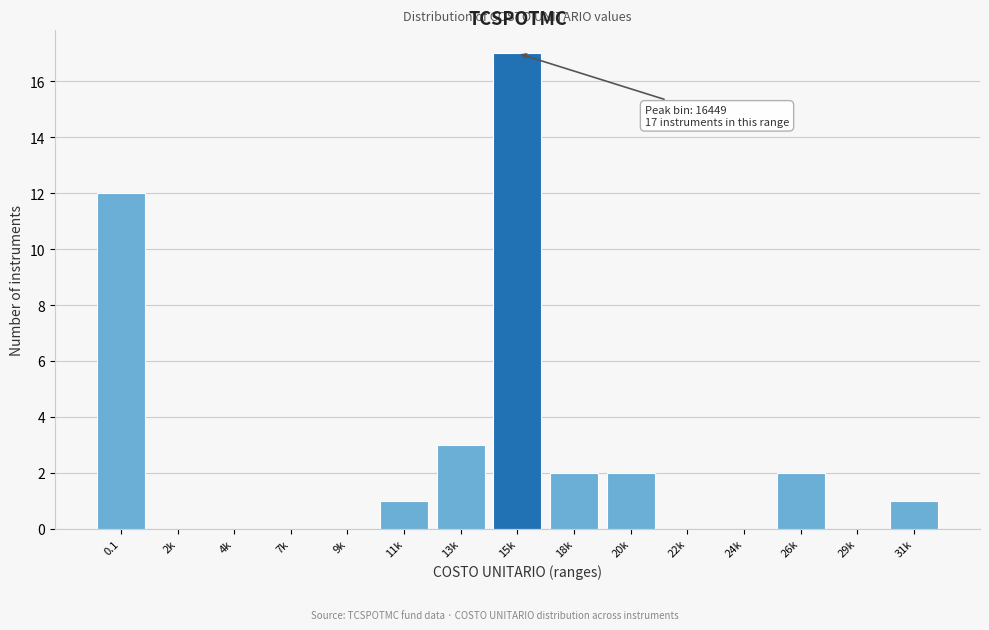

Reading left to right, list all the values displayed in this chart.

0.1=12	2k=0	4k=0	7k=0	9k=0	11k=1	13k=3	15k=17	18k=2	20k=2	22k=0	24k=0	26k=2	29k=0	31k=1